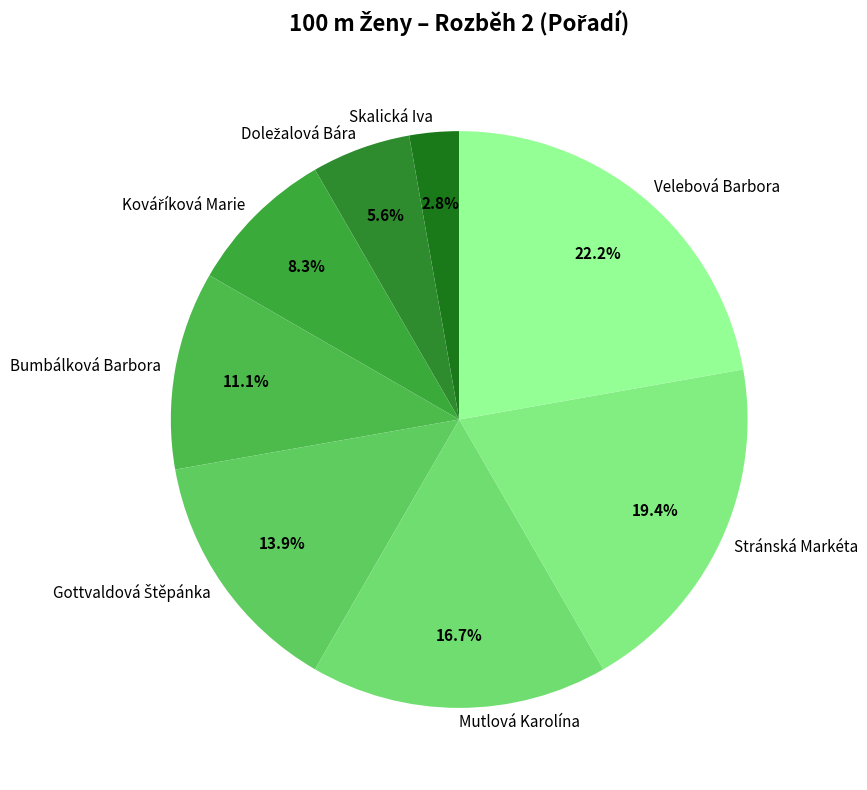

Between Bumbálková Barbora and Skalická Iva, which is larger?

Bumbálková Barbora